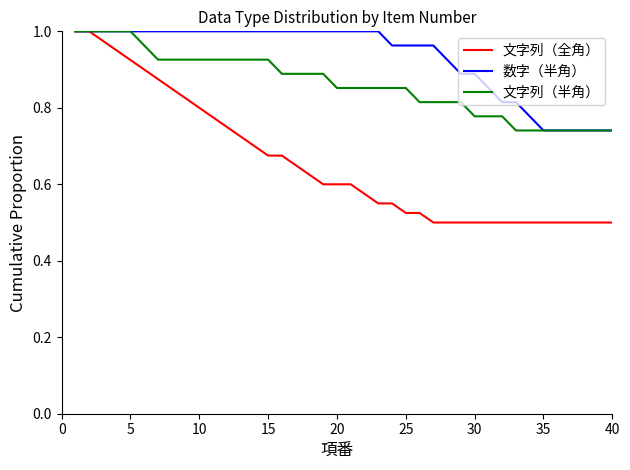

At how many categories does at least one series exceed 0?

40